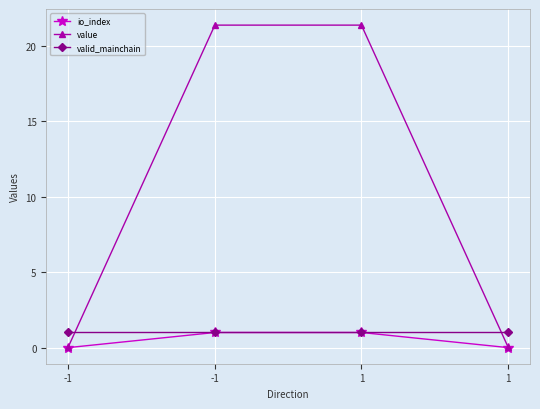

Is the value of valid_mainchain at -1 greater than the value of value at 1?

No